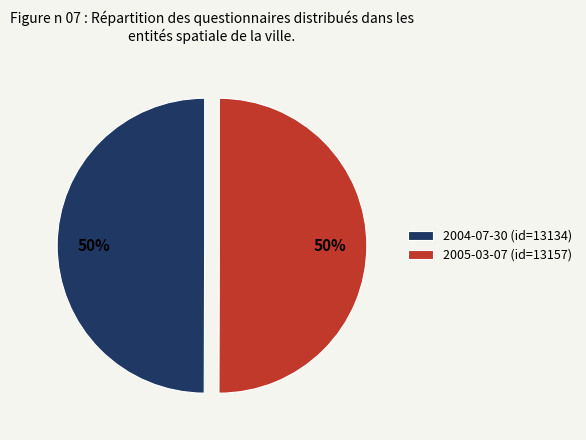

To the nearest percent, what portion does 2005-03-07 (id=13157) represent?

50%